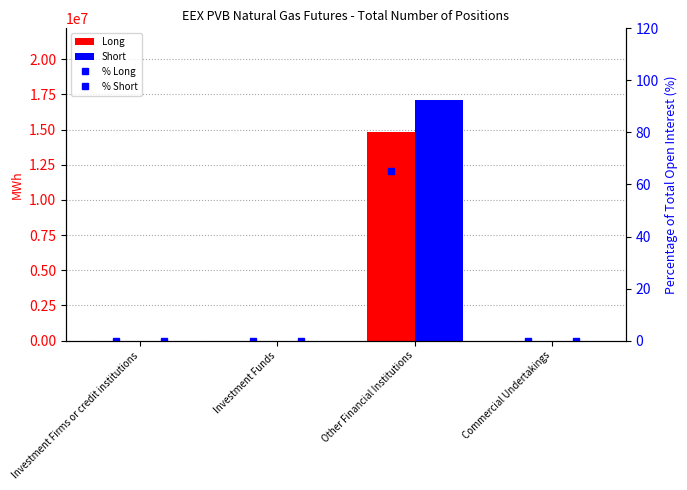

At which category is the sum across all series the highest?

Other Financial Institutions